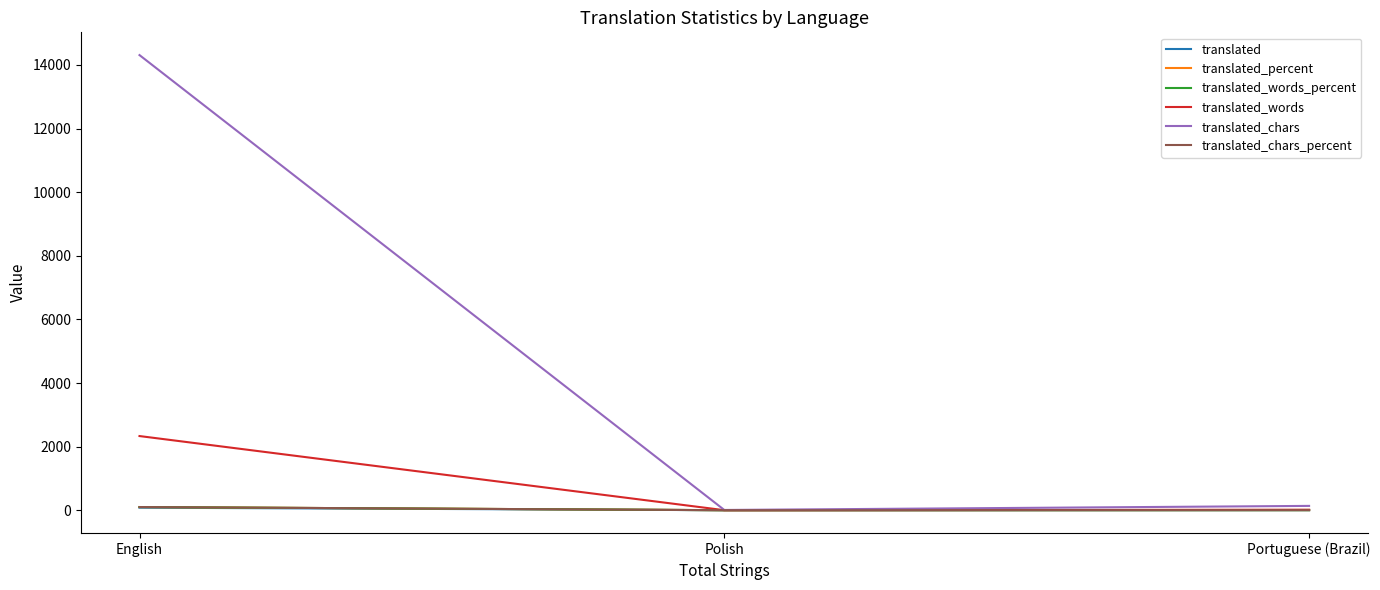

What is the highest value of the translated_chars series?

14311.0